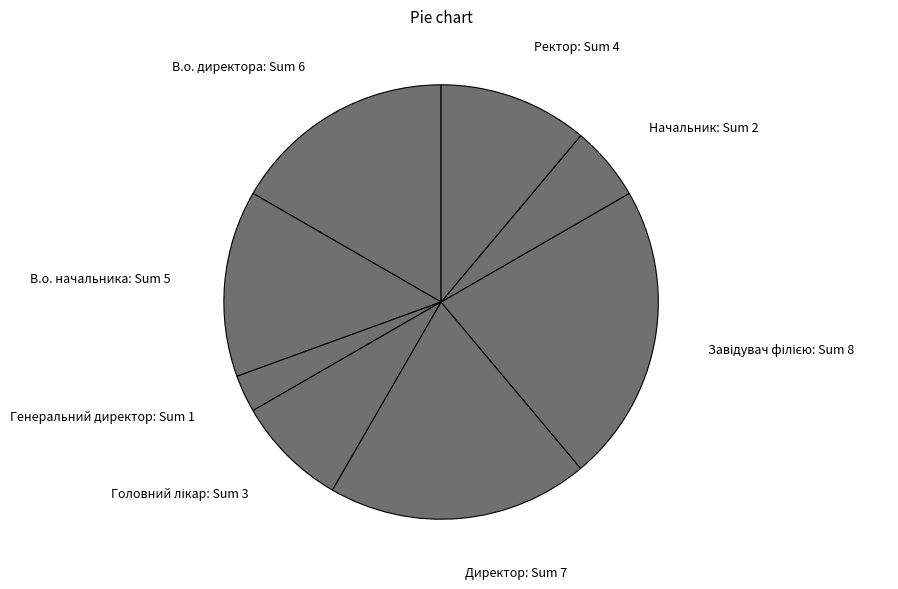

Approximately how many times larger is the value at В.о. директора compared to Генеральний директор?

6.0